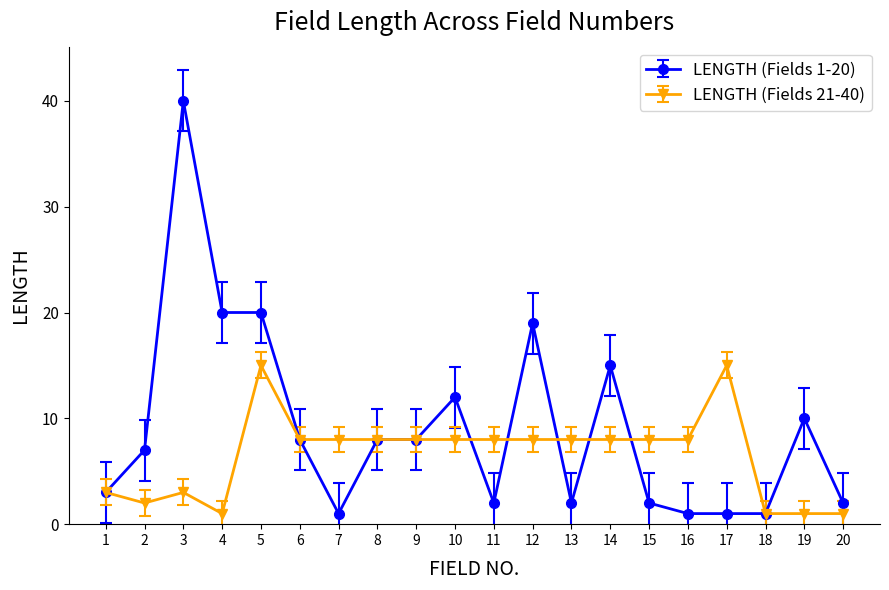

What is the minimum value shown in the chart?

1